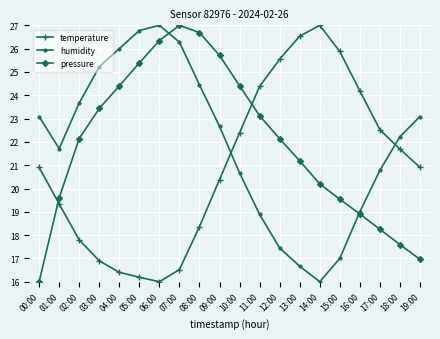

Where does the temperature series first go above 20?

00:00